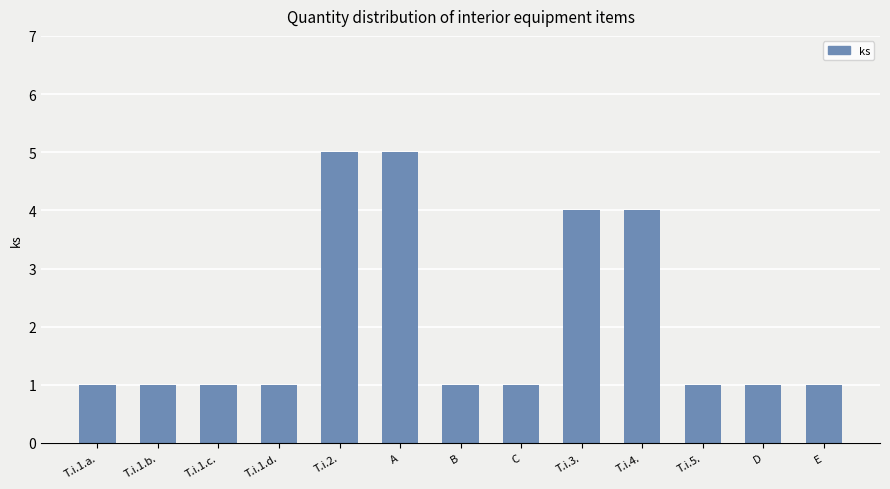

Reading left to right, what are all the values shown in this chart?

T.i.1.a.=1	T.i.1.b.=1	T.i.1.c.=1	T.i.1.d.=1	T.i.2.=5	A=5	B=1	C=1	T.i.3.=4	T.i.4.=4	T.i.5.=1	D=1	E=1